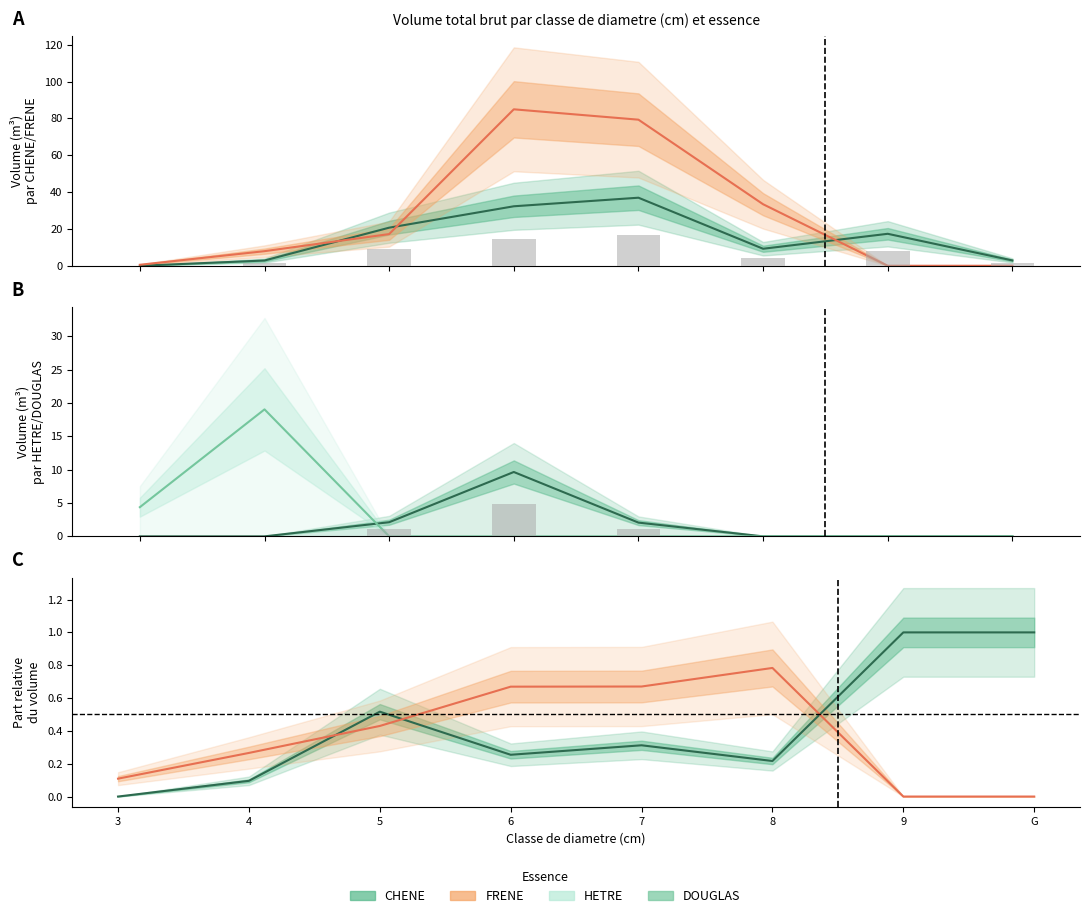

Reading right to left, what are all the values shown in this chart?

CHENE_produit_vtgr: 2.9	17.4	9.2	37.0	32.3	20.7	2.9	0.0
FRENE_produit_vtgr: 0.0	0.0	33.4	79.3	85.0	17.2	7.9	0.5
HETRE_produit_vtgr: 0.0	0.0	0.0	2.1	9.7	2.1	0.0	0.0
DOUGLAS_produit_vtgr: 0.0	0.0	0.0	0.0	0.0	0.0	19.1	4.4